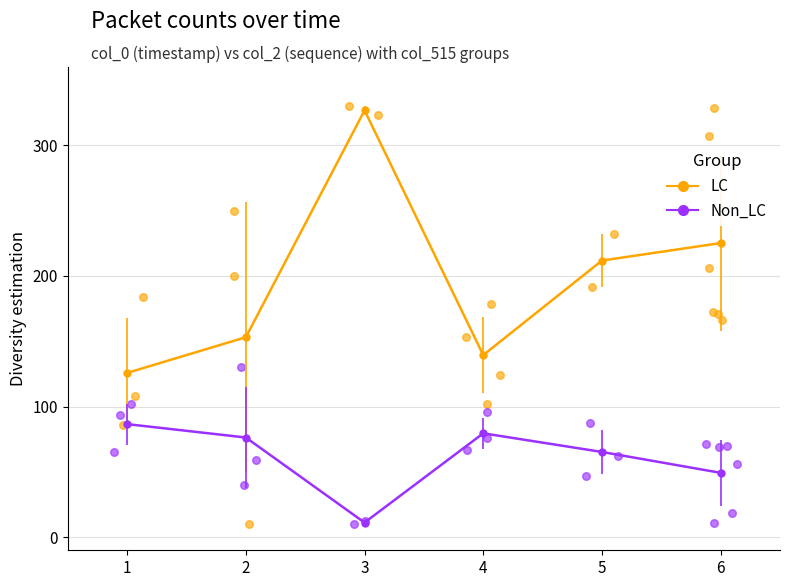

Which series reaches the maximum Y coordinate?

LC